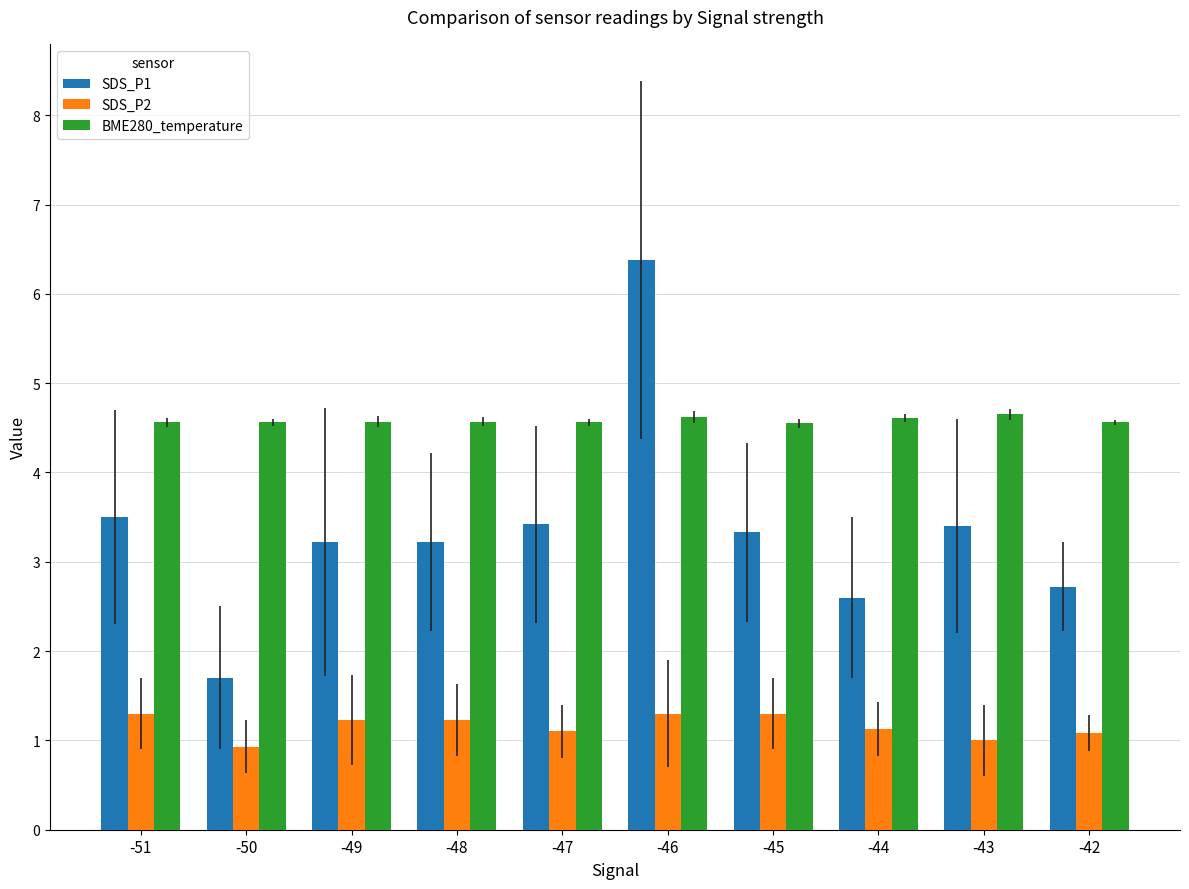

Rank the series by their average value, from lowest to highest.

SDS_P2, SDS_P1, BME280_temperature